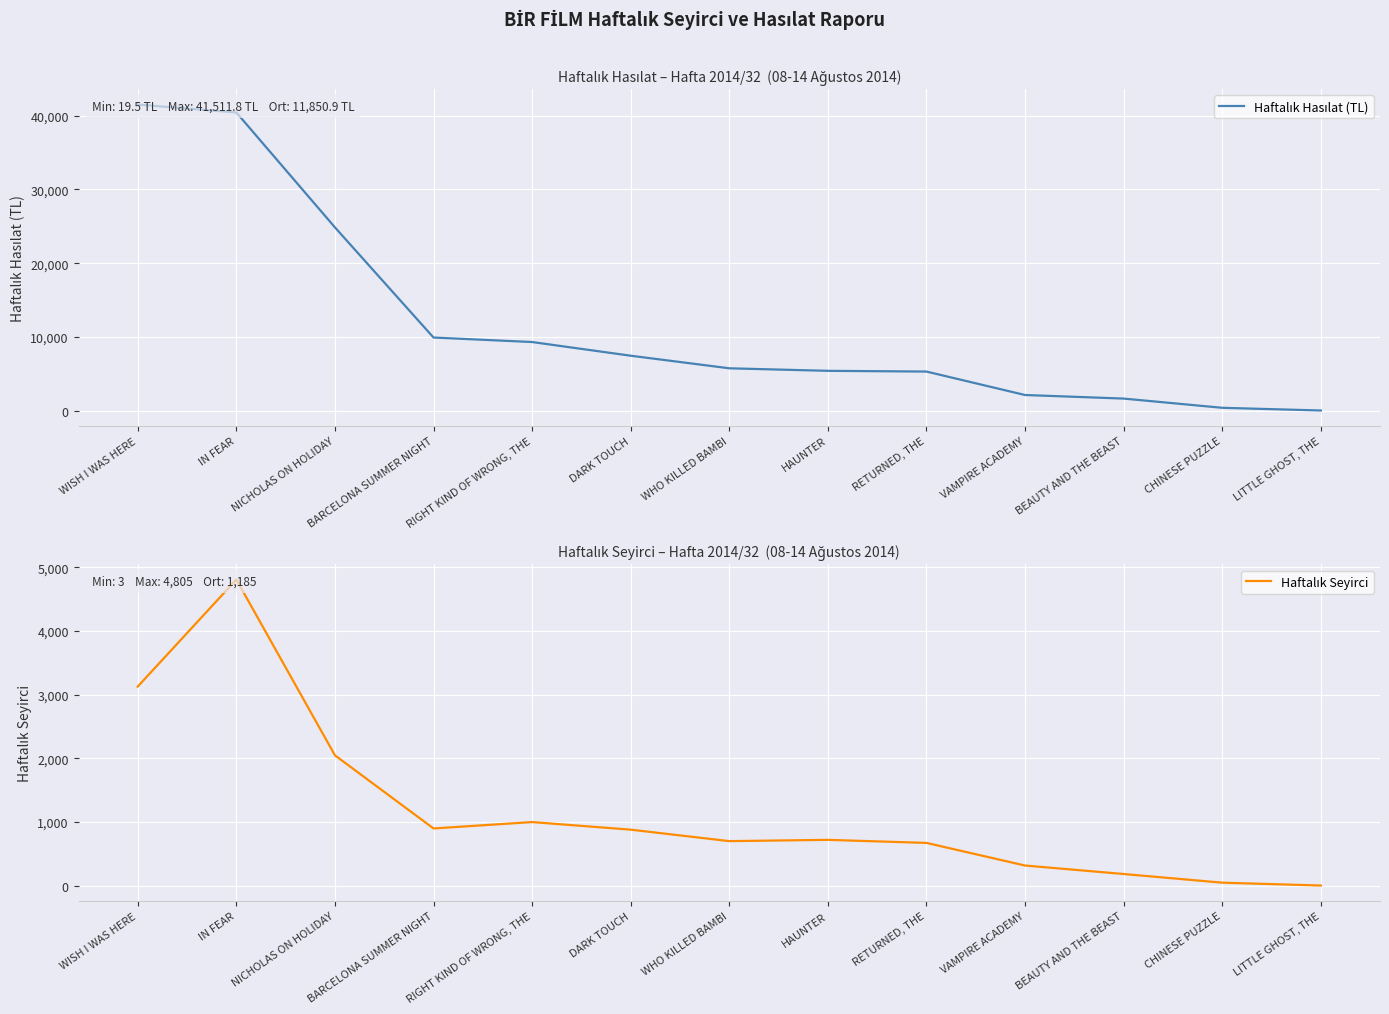

What is the value of the Haftalık Seyirci point at the 4th from the left?

899.0